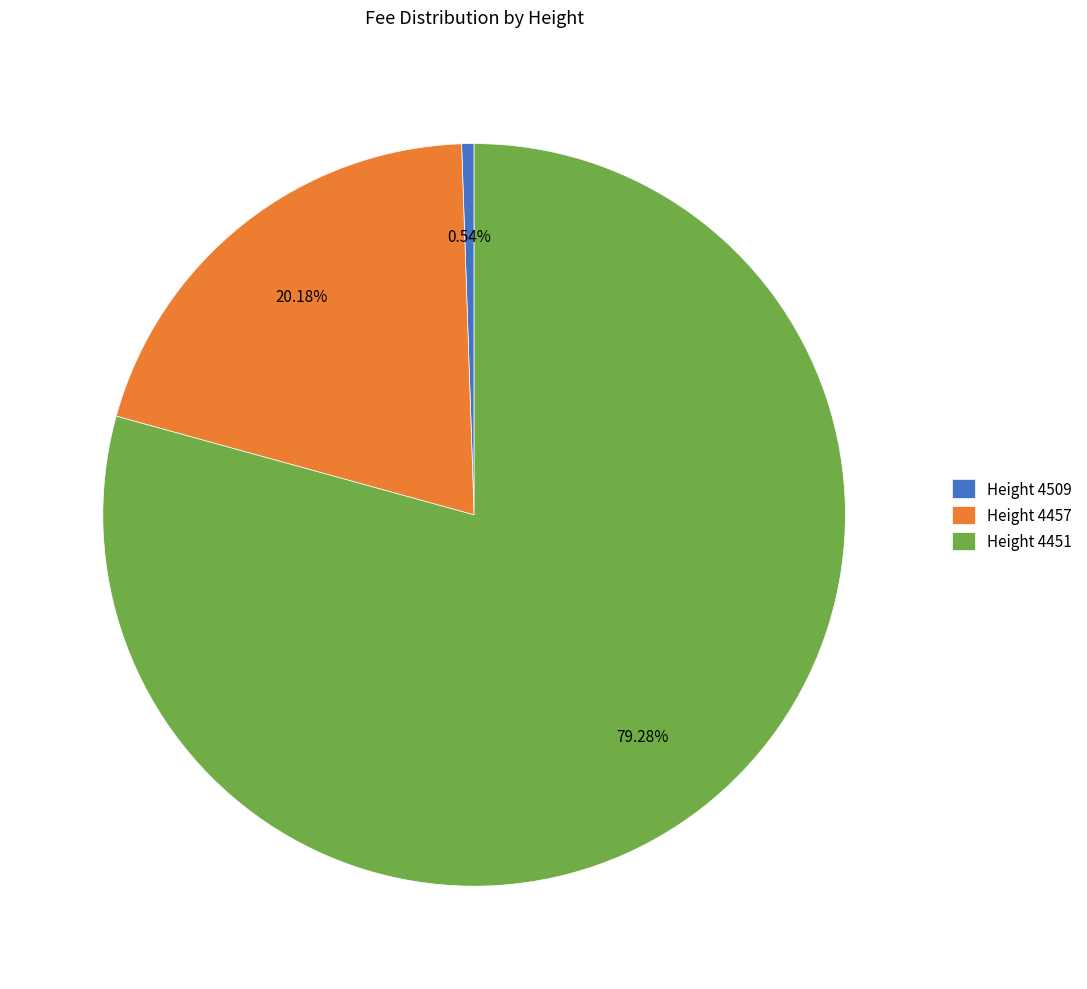

Which category accounts for the majority?

Height 4451